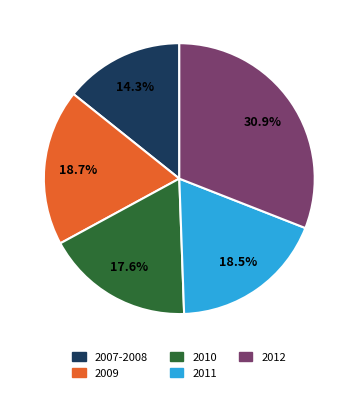

Combined, do 2010 and 2007-2008 account for over 50%?

No